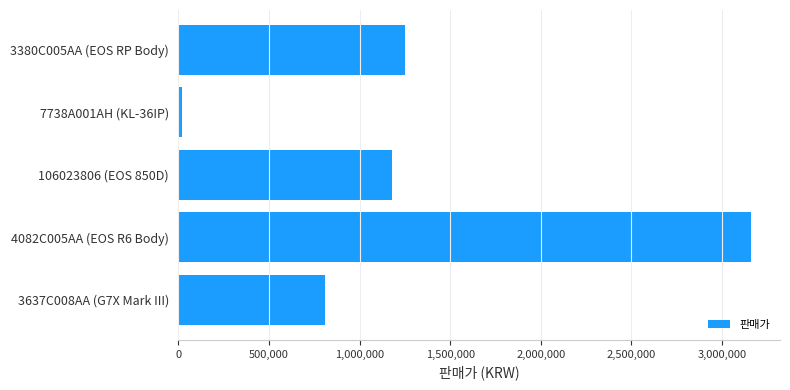

What is the difference between the maximum and minimum values?

3145000